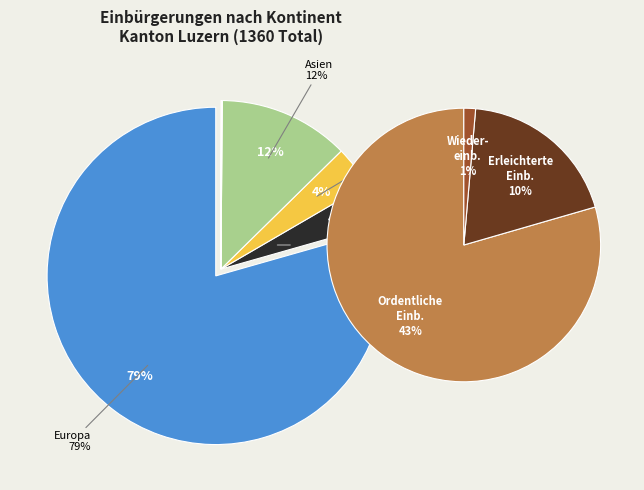

Which category has the biggest portion of the pie?

Europa